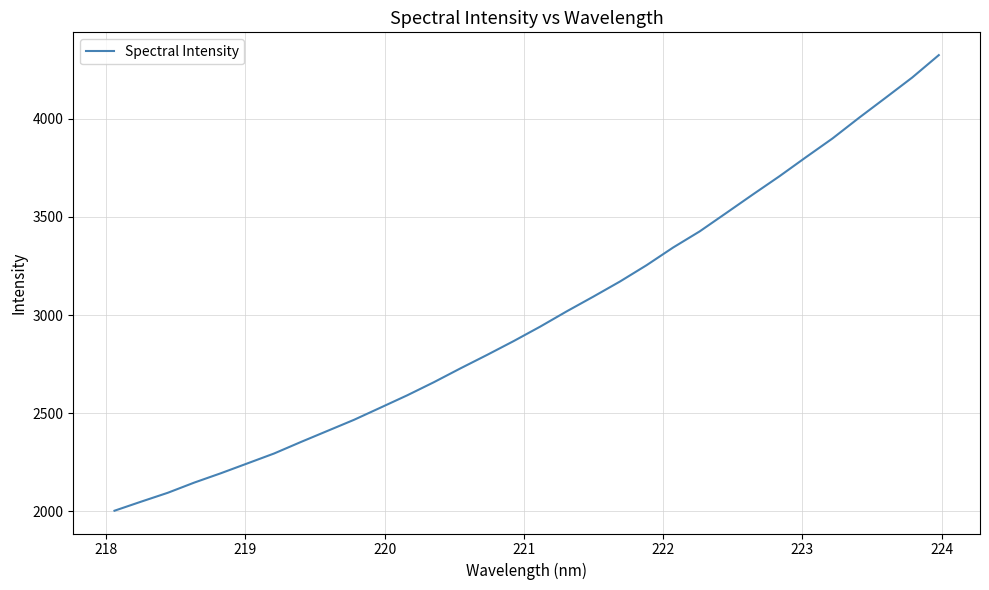

Does the chart have visible grid lines?

Yes